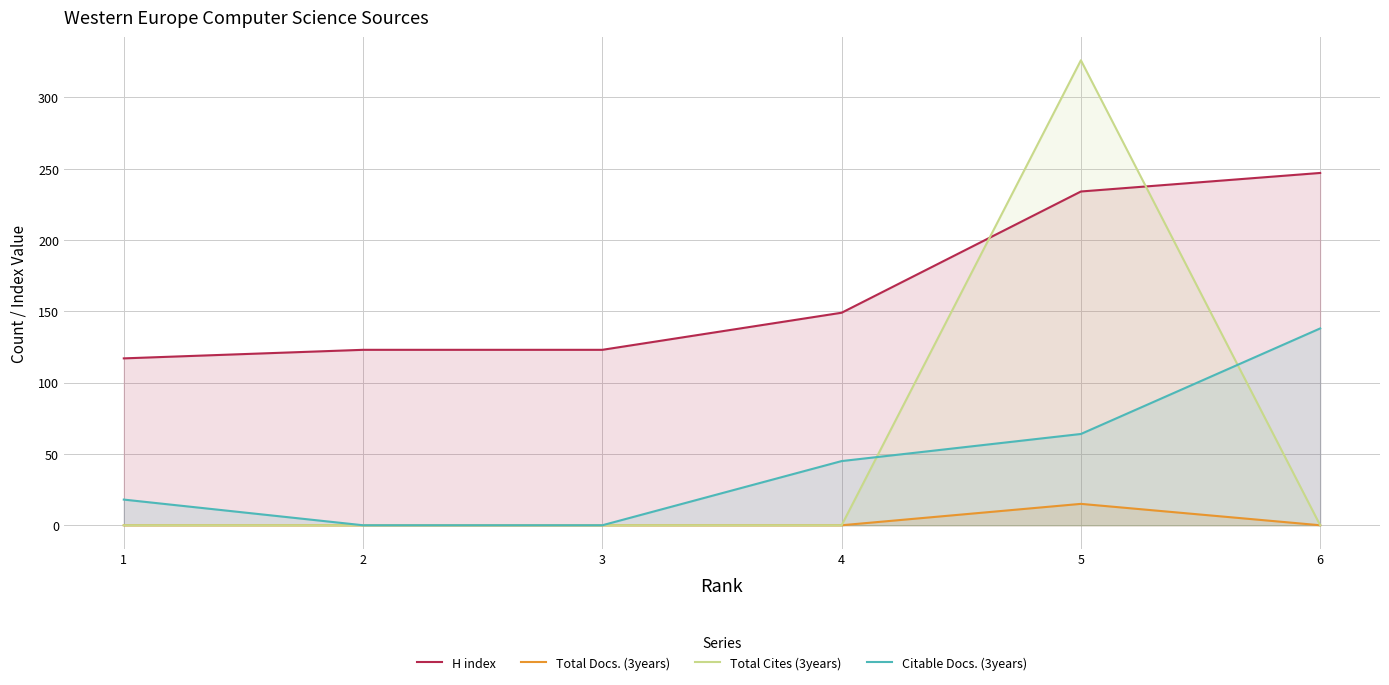

The Total Cites (3years) series shows 483 at 5. True or false?

False